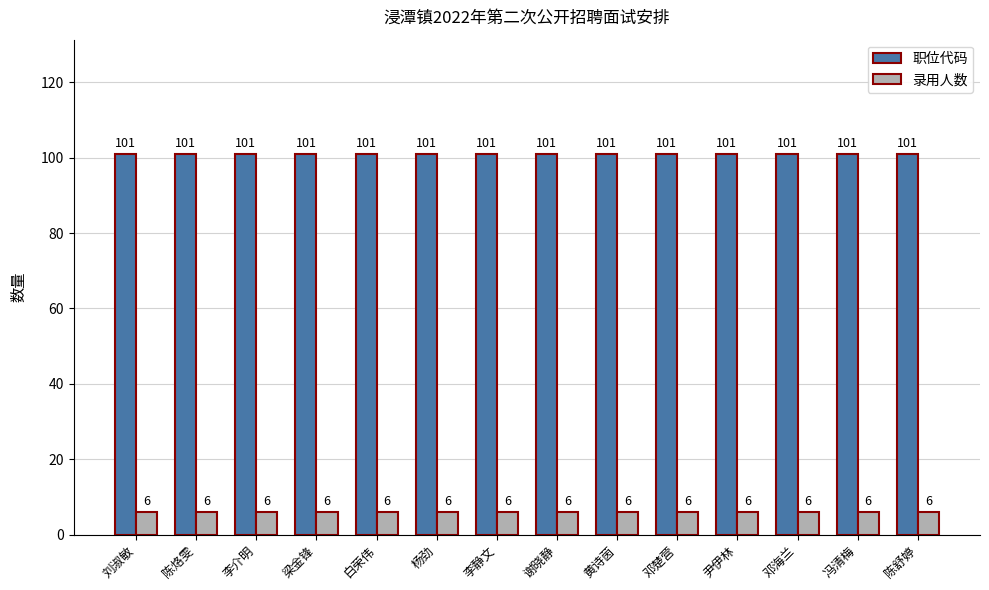

What is the difference between the highest and lowest values at 陈烙雯?

95